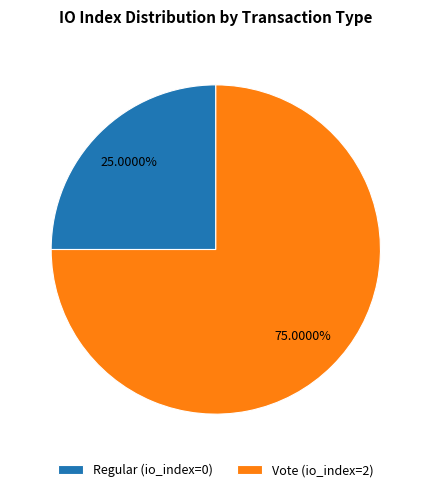

To the nearest percent, what is the combined percentage of Vote and Regular?

100%